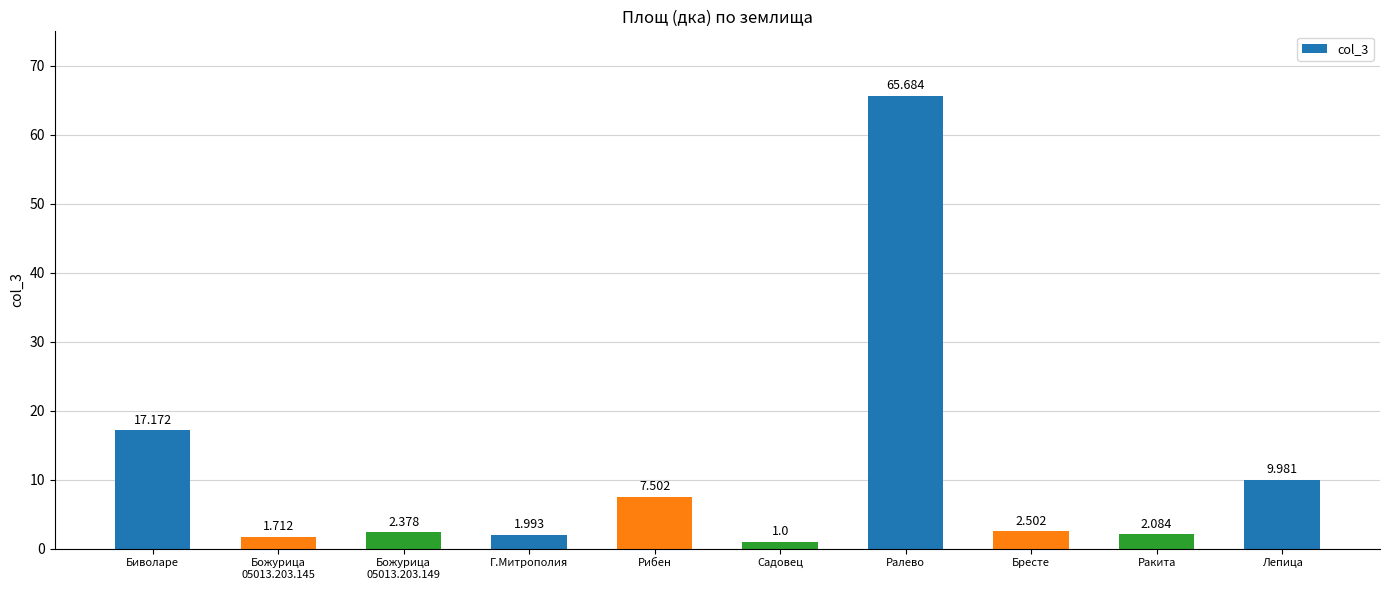

How many bars are there in total?

10